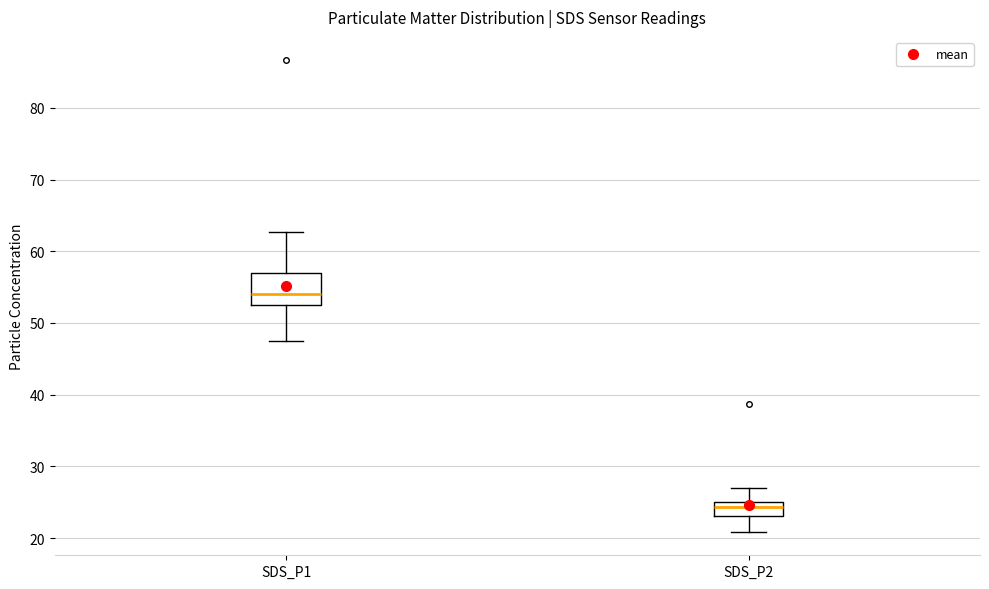

Which box's median line is the lowest?

SDS_P2